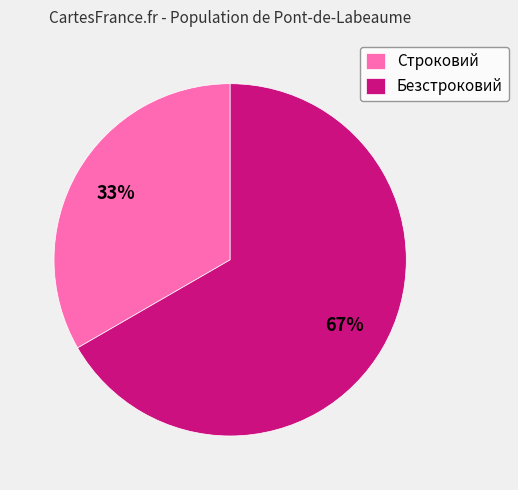

Is the sum of Строковий and Безстроковий greater than half?

Yes